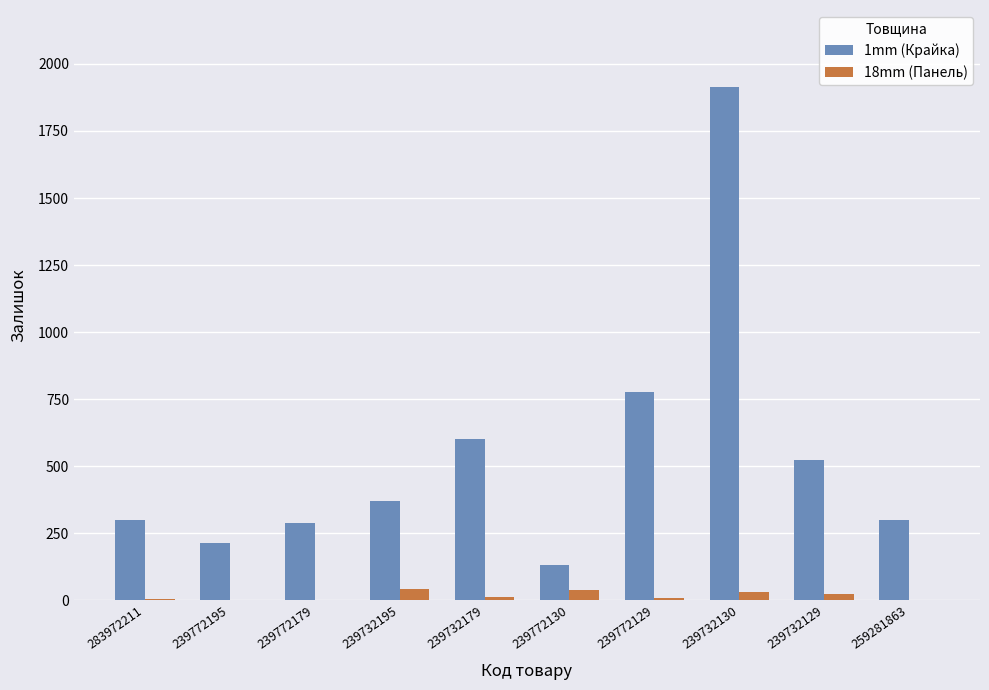

At which category is the sum across all series the highest?

239732130